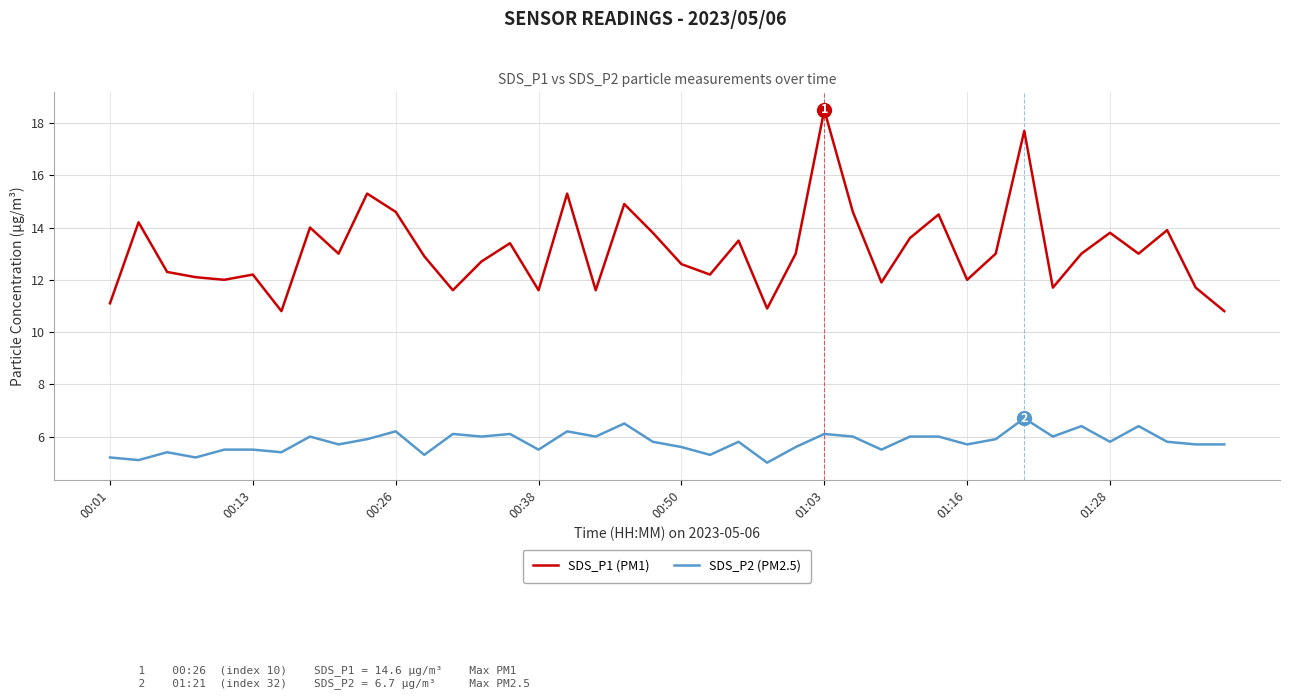

How many lines are shown in the chart?

2